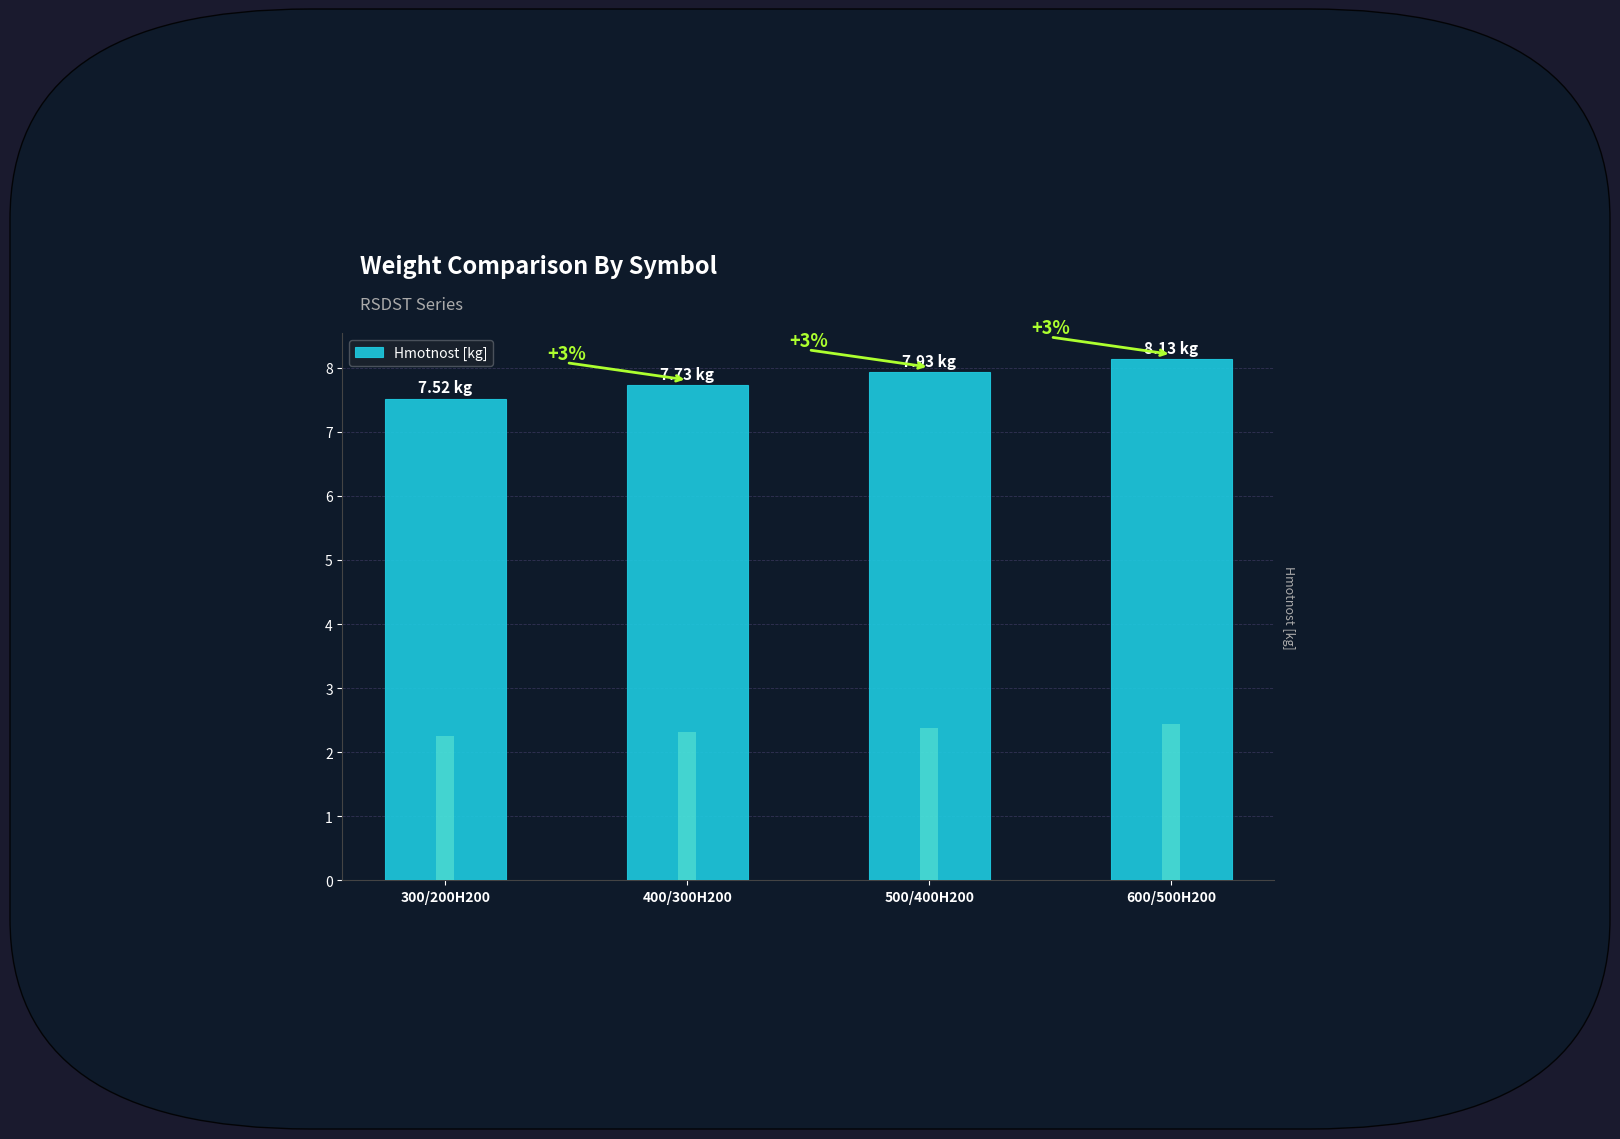

Rank the categories by value from highest to lowest.

600/500H200, 500/400H200, 400/300H200, 300/200H200